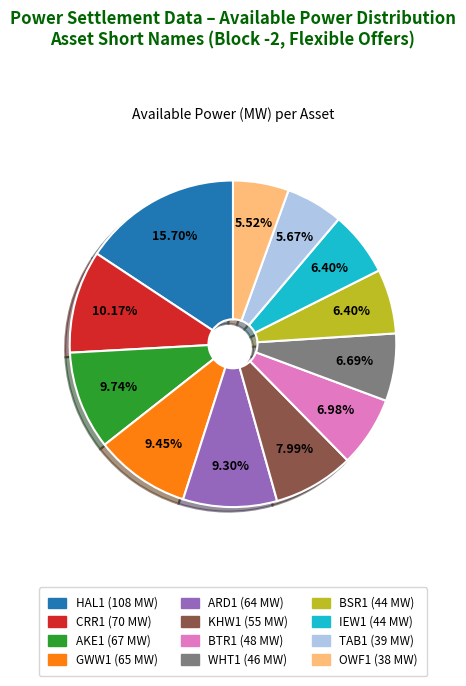

The BSR1 slice represents 6% of the pie. True or false?

True